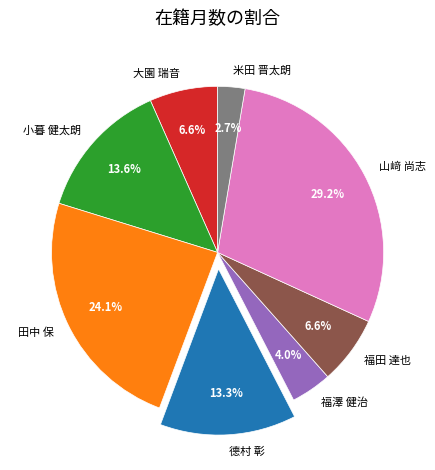

The 大園 瑞音 slice represents 7% of the pie. True or false?

True